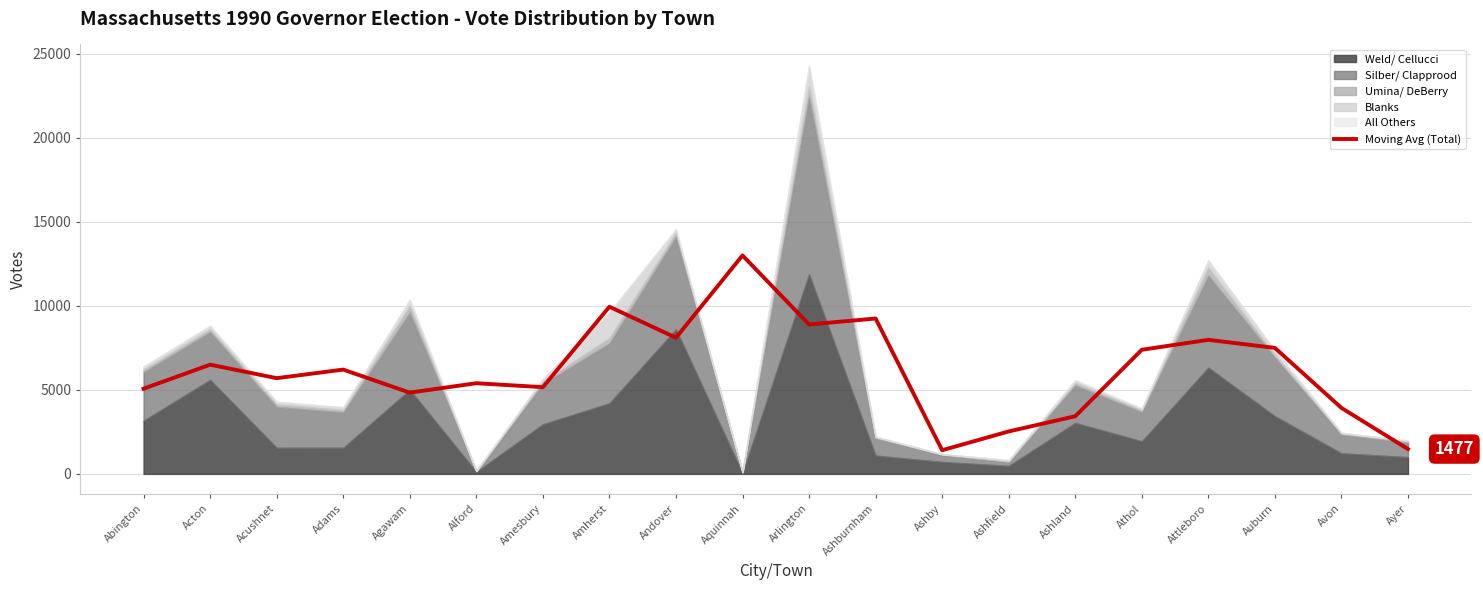

What is the label of the 8th point from the right?

Ashby